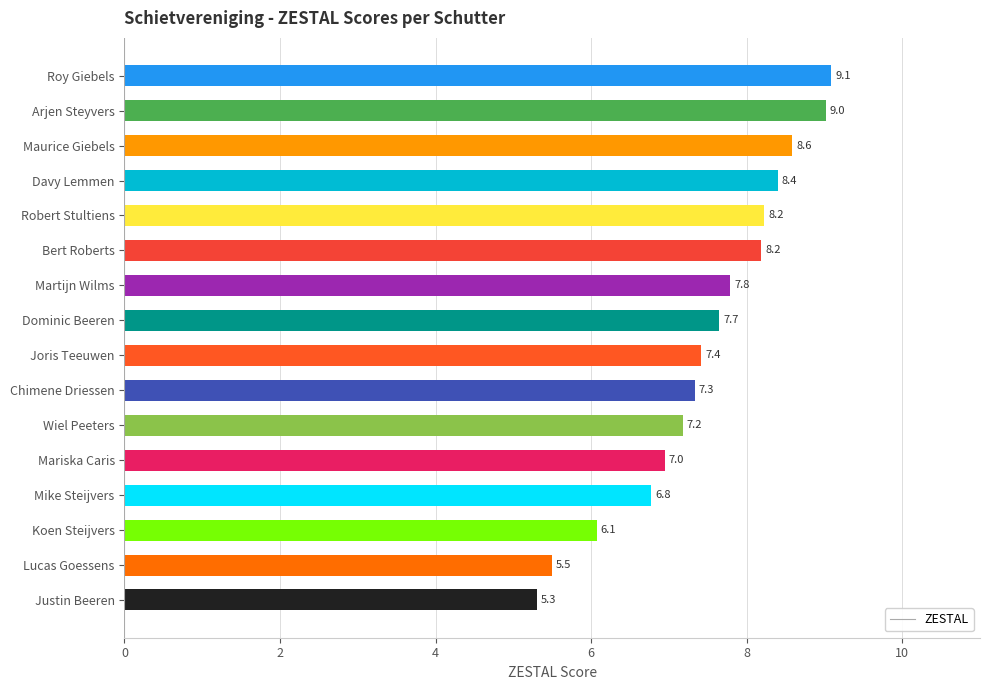

How many categories are shown in the chart?

16